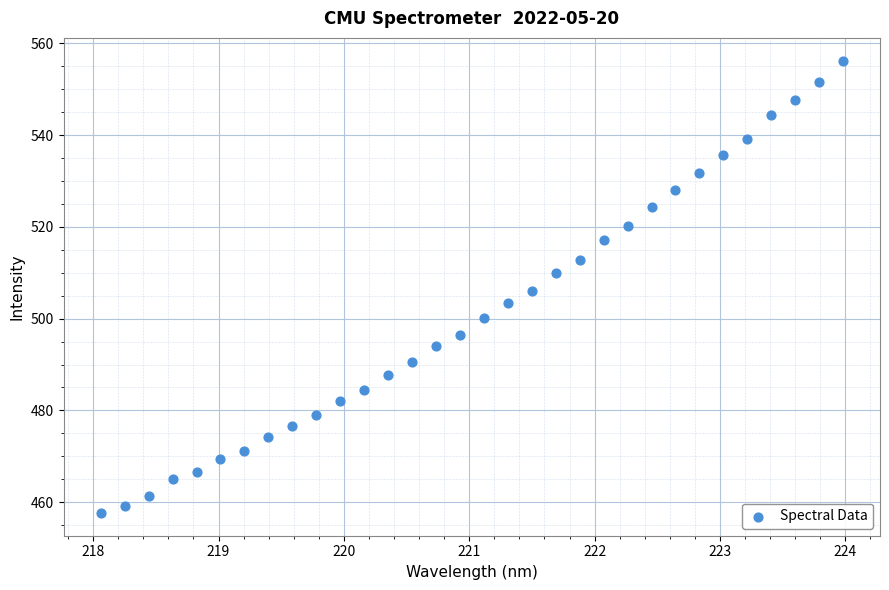

What is the range of Y values (max minus min)?

98.7